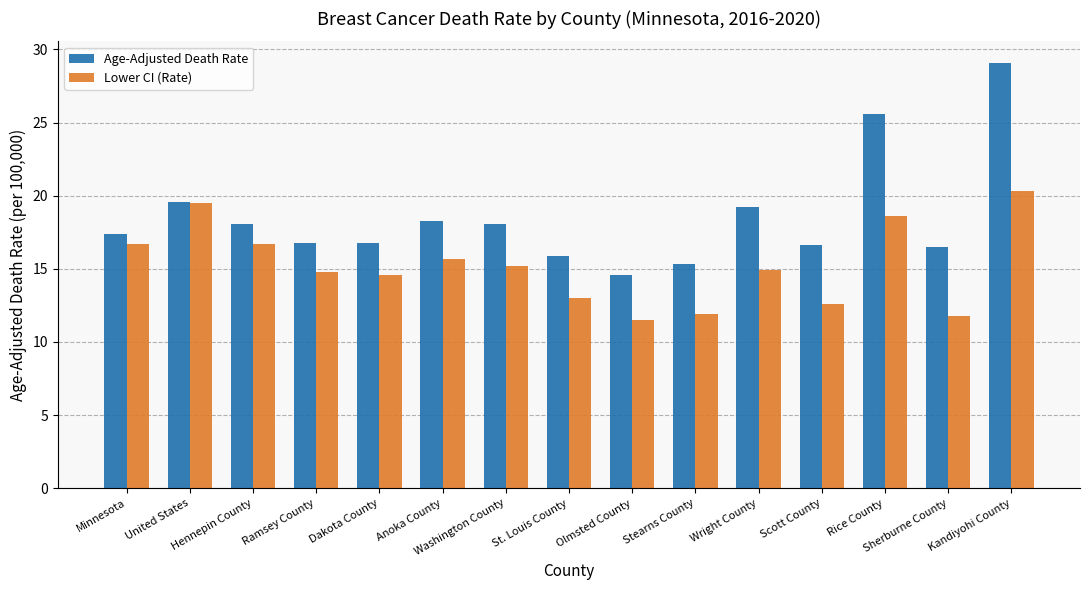

True or false: Lower CI (Rate) has a value of 12.6 at Scott County.

True